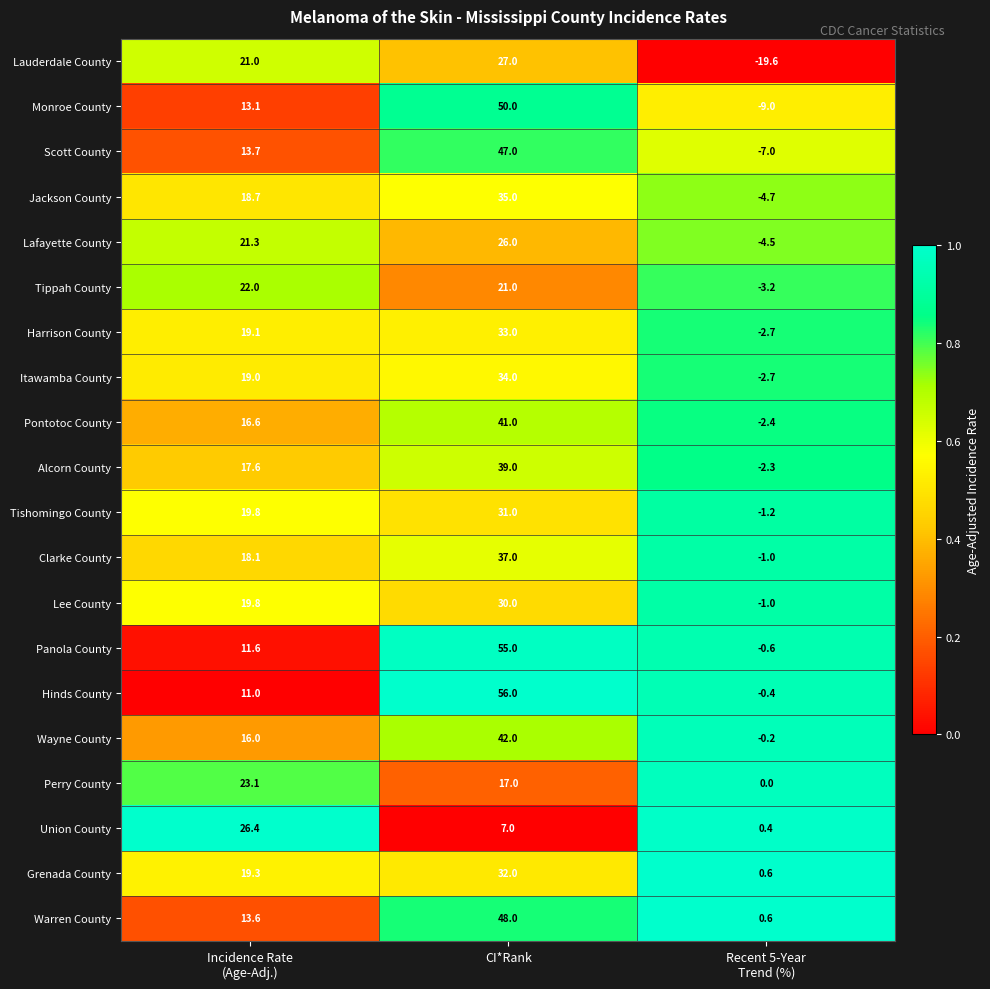

What is the difference between the maximum and second lowest values in the Union County series?

19.4